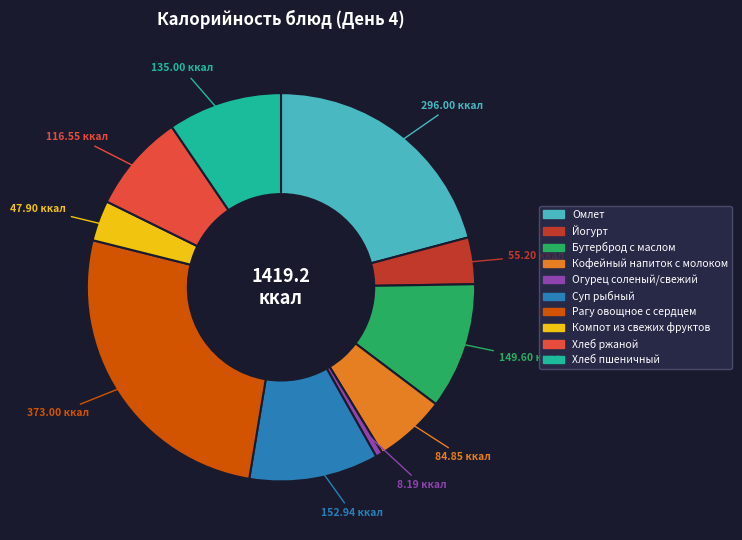

Which category has the biggest portion of the pie?

Рагу овощное с сердцем